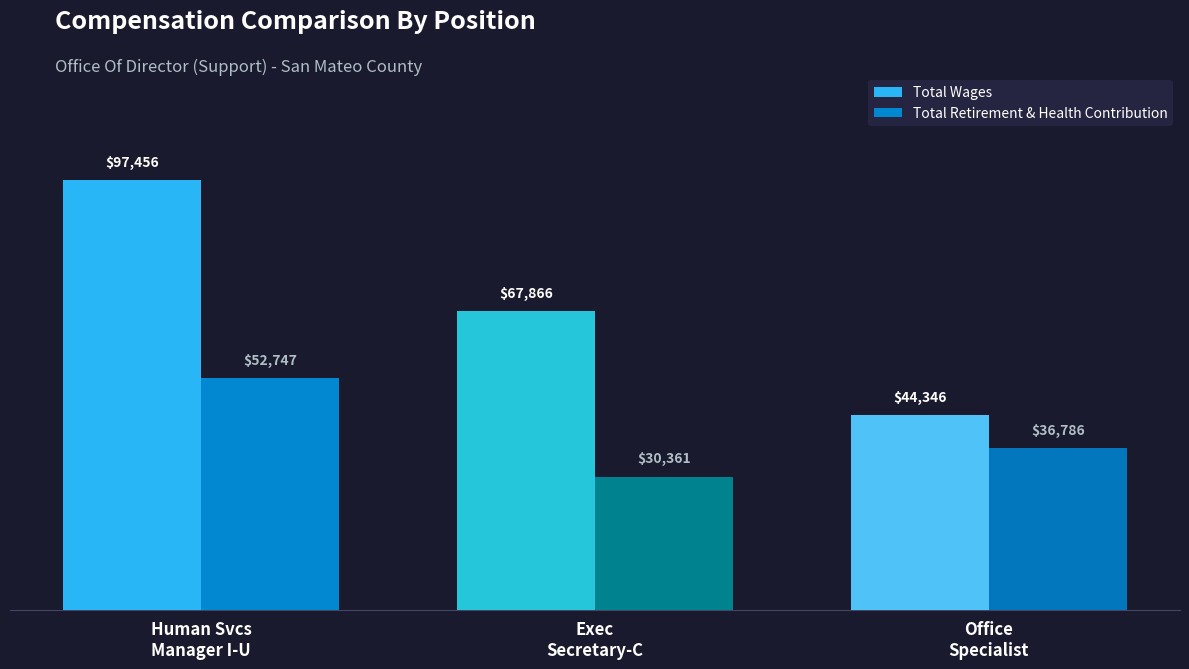

What is the label of the 1st bar from the left?

Human Svcs
Manager I-U